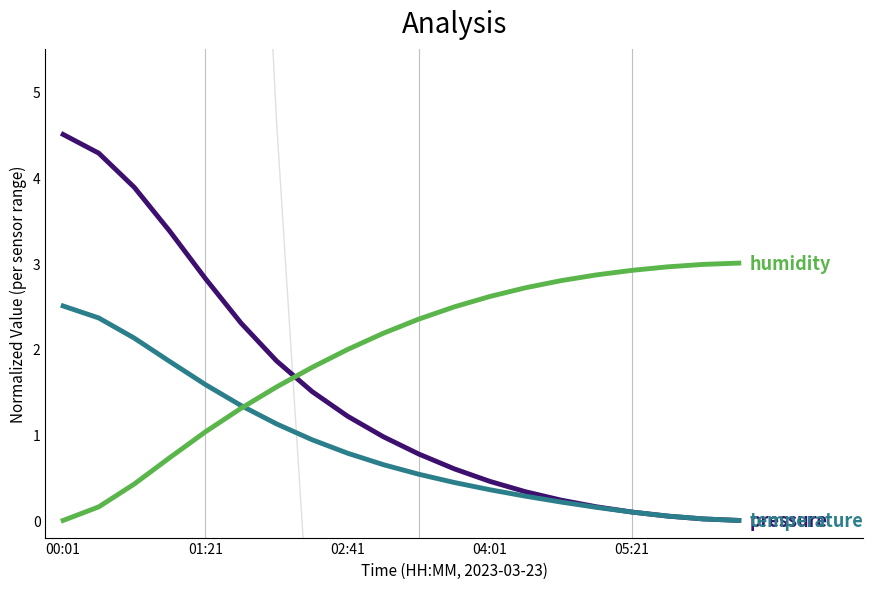

What is the average value of the temperature series?

0.9